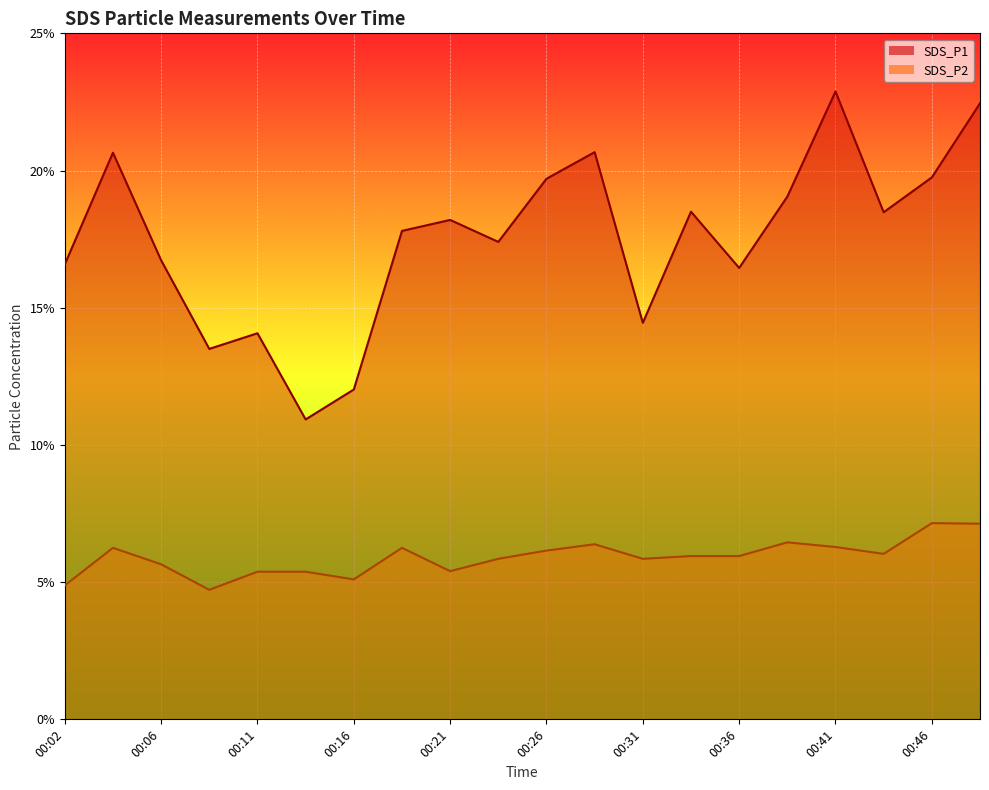

Is it true that SDS_P1 equals 18.5 at 00:33?

True